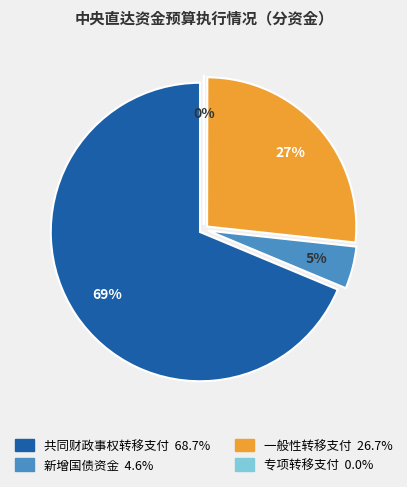

To the nearest percent, what is the difference between the largest and smallest slice percentages?

69%